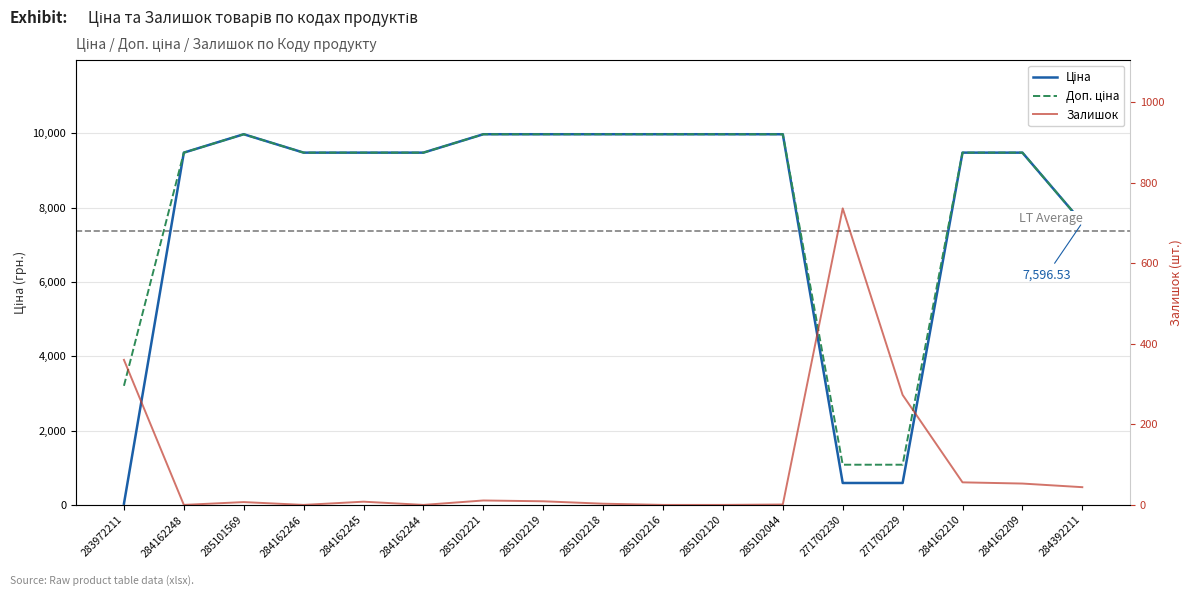

Is it true that Залишок equals 65.9 at 284392211?

False